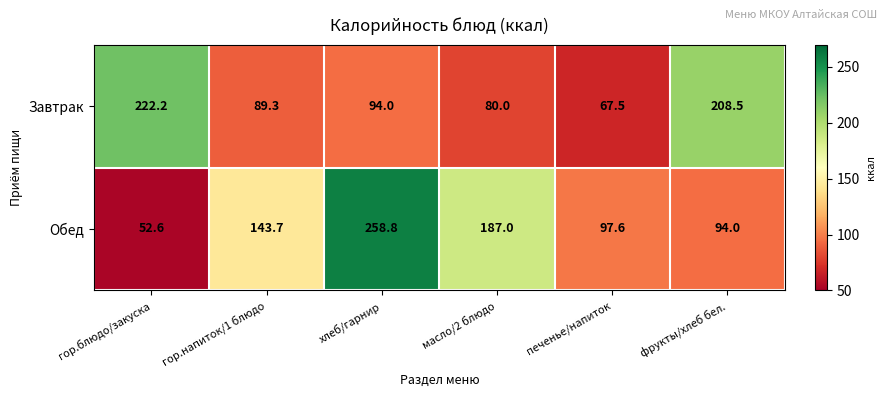

Read the Завтрак value at фрукты/хлеб бел..

208.5